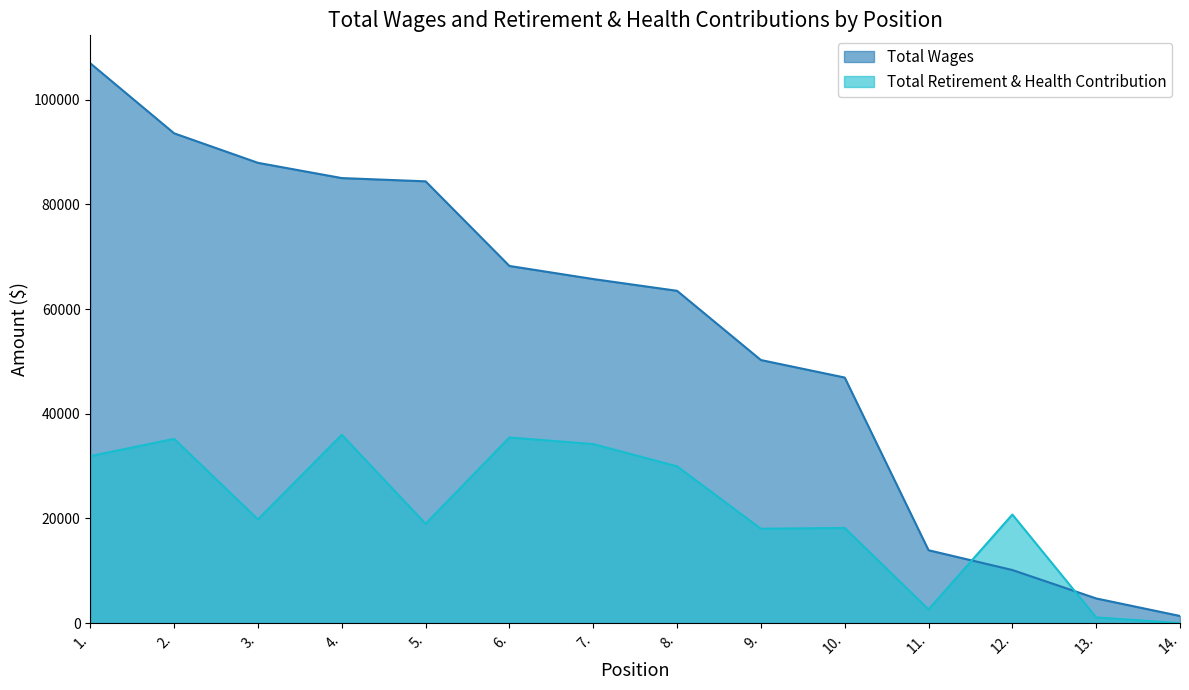

True or false: Total Wages has more than 0 points higher than both neighbors.

False